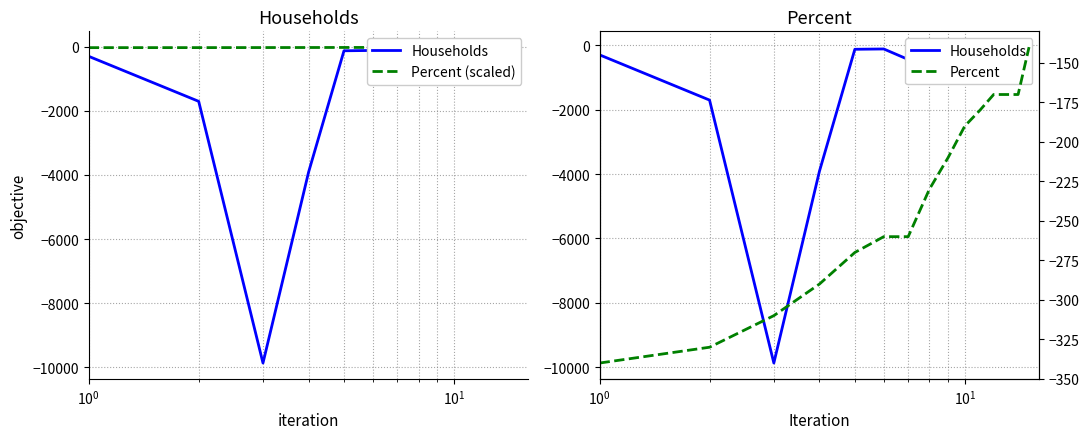

What is the sum of all Percent (scaled) values?

-281.6